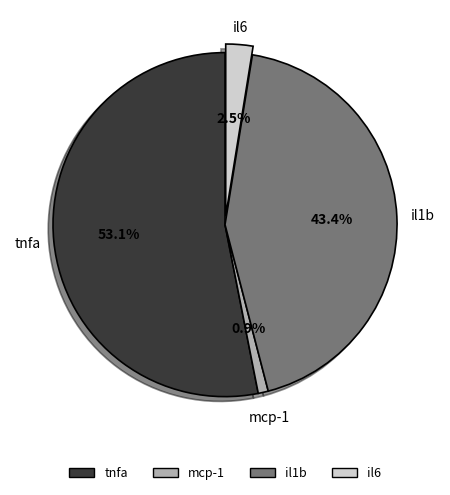

To the nearest percent, what portion does il1b represent?

43%